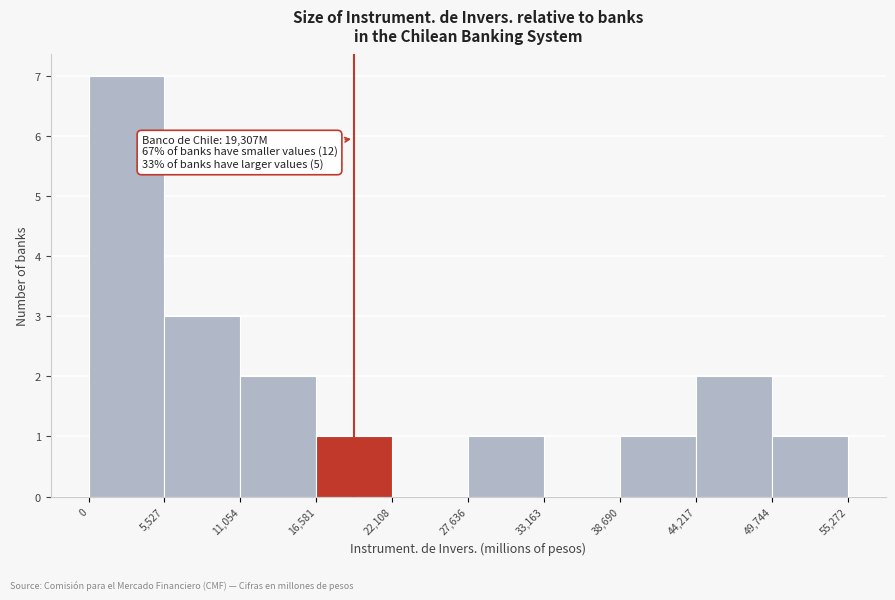

Over which range of the x-axis is the bar tallest?

0 to 5,527